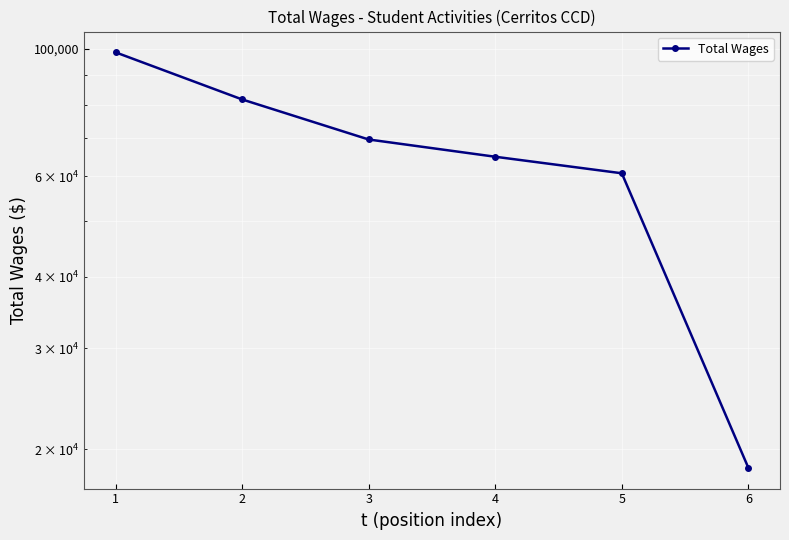

Reading left to right, extract all data points from this chart.

1=98715	2=81669	3=69511	4=64850	5=60677	6=18549